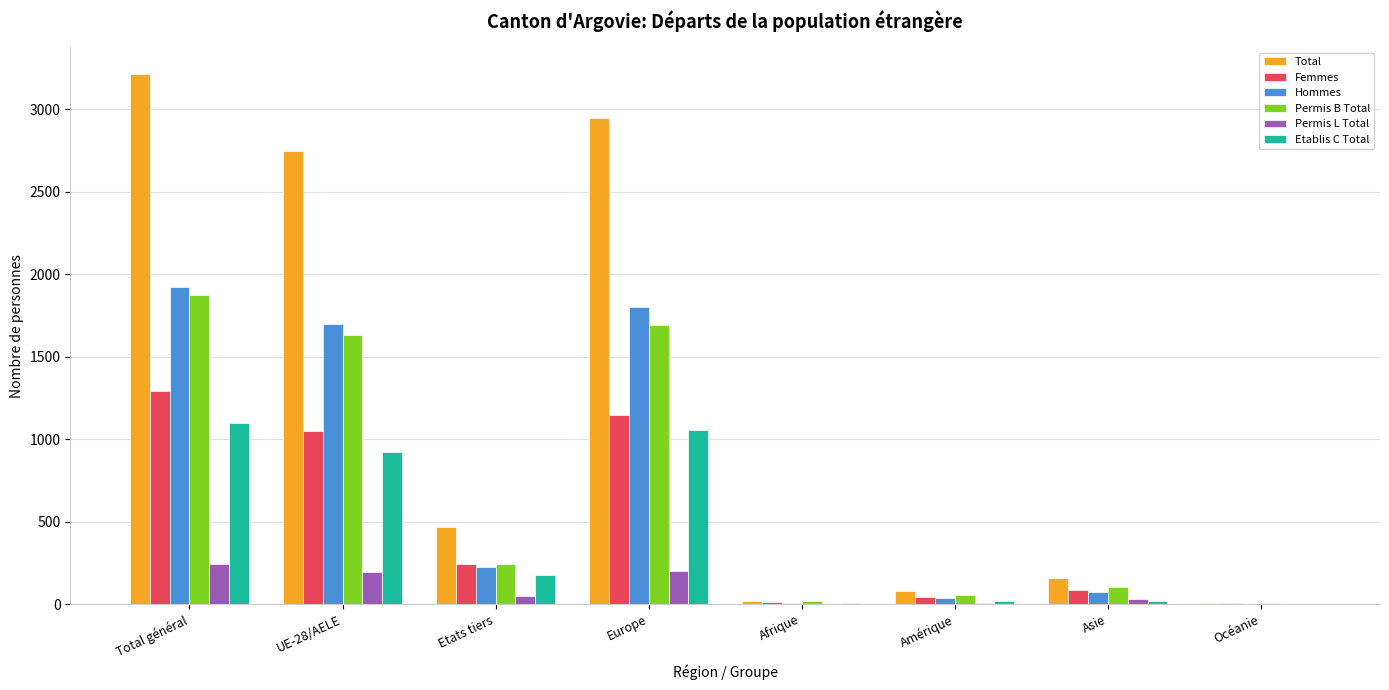

How many data points does each series have?

8